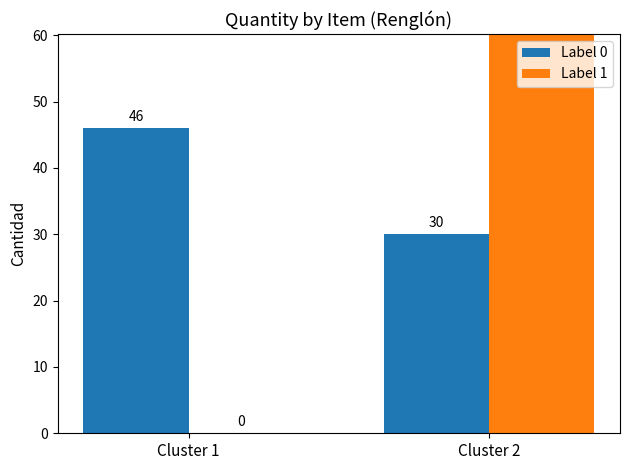

Which series changed the most between Cluster 1 and Cluster 2?

Label 1